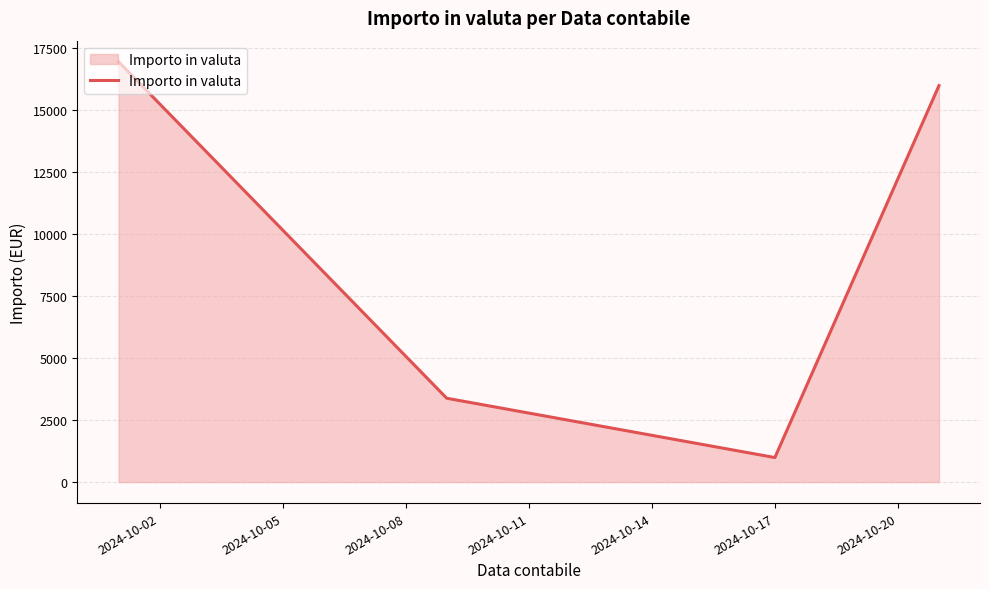

How many lines are shown in the chart?

1